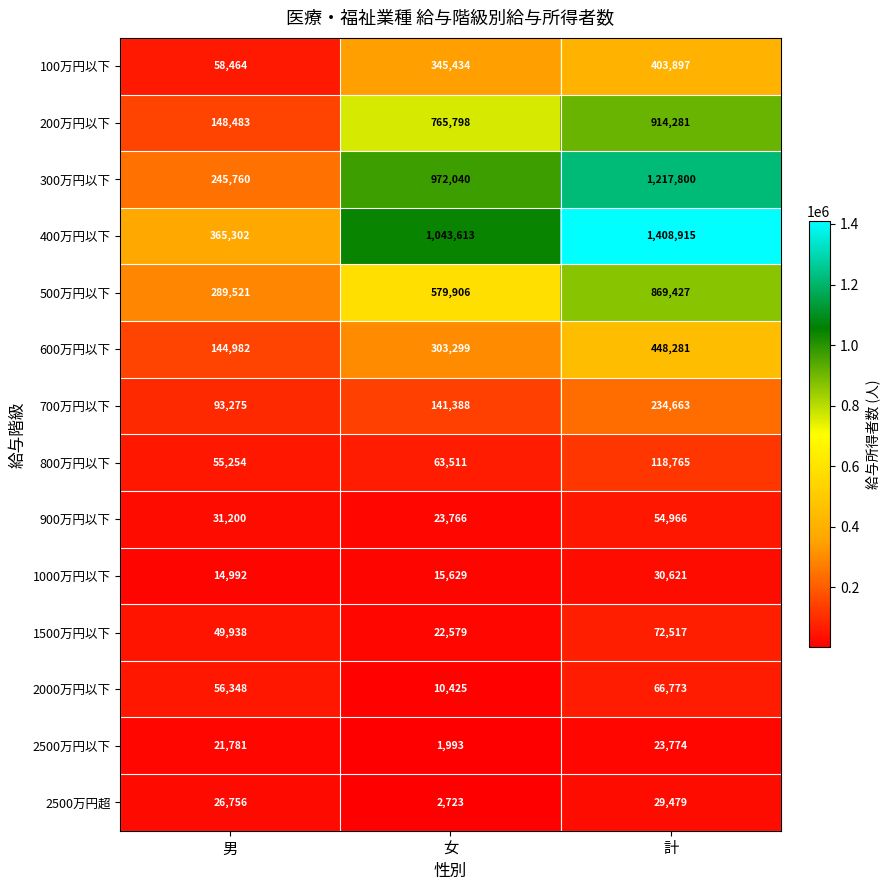

What is the total value across all series at 計?

5894159